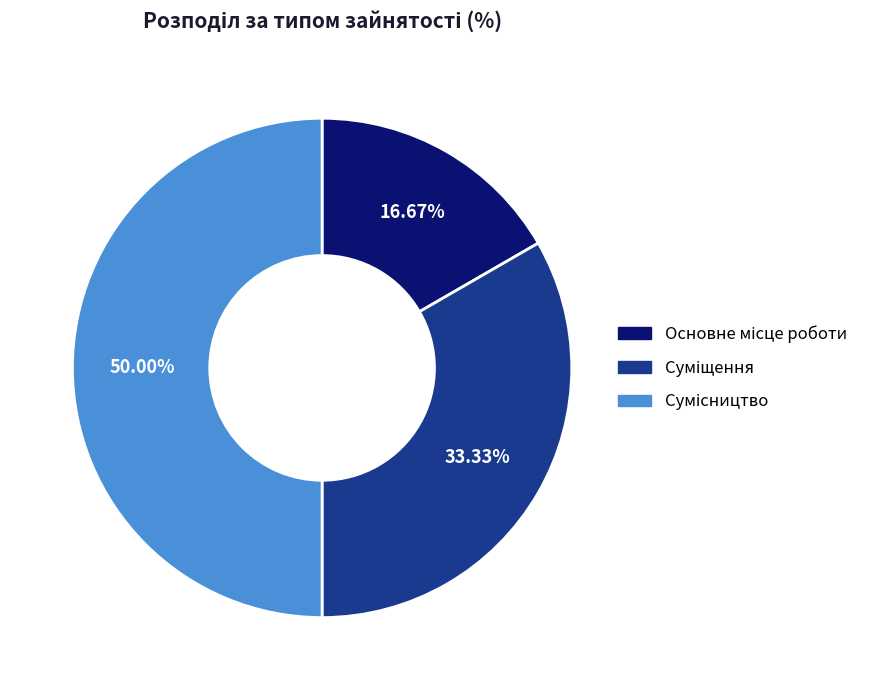

Count the number of slices in the pie.

3